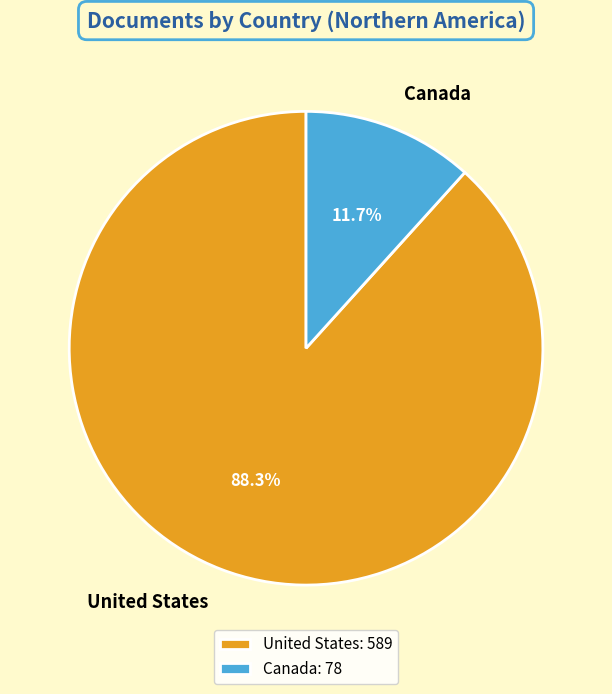

Rank the categories by value from highest to lowest.

United States, Canada